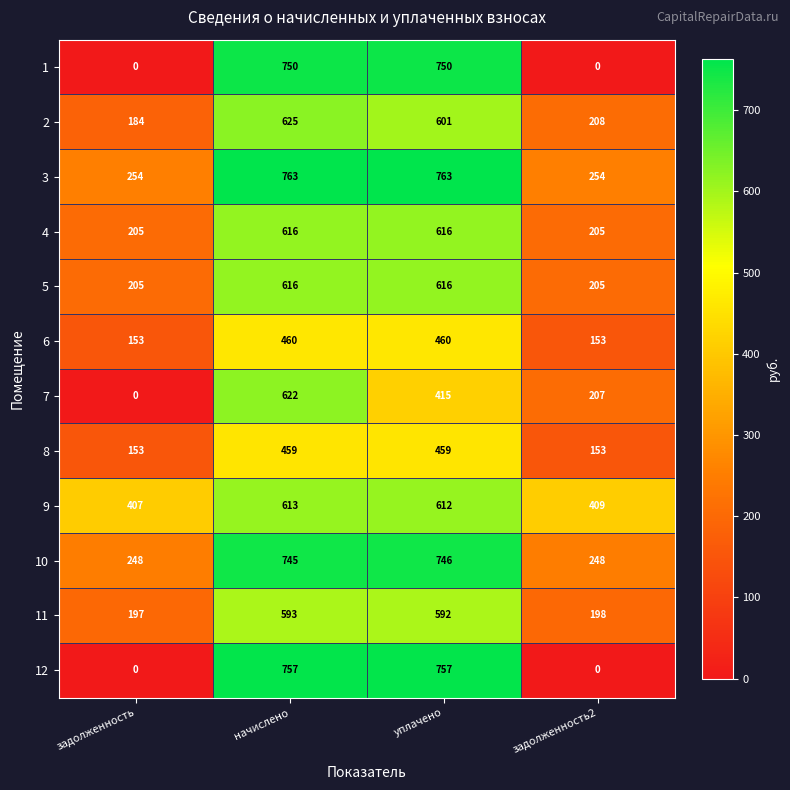

What is the sum of all 2 values?

1618